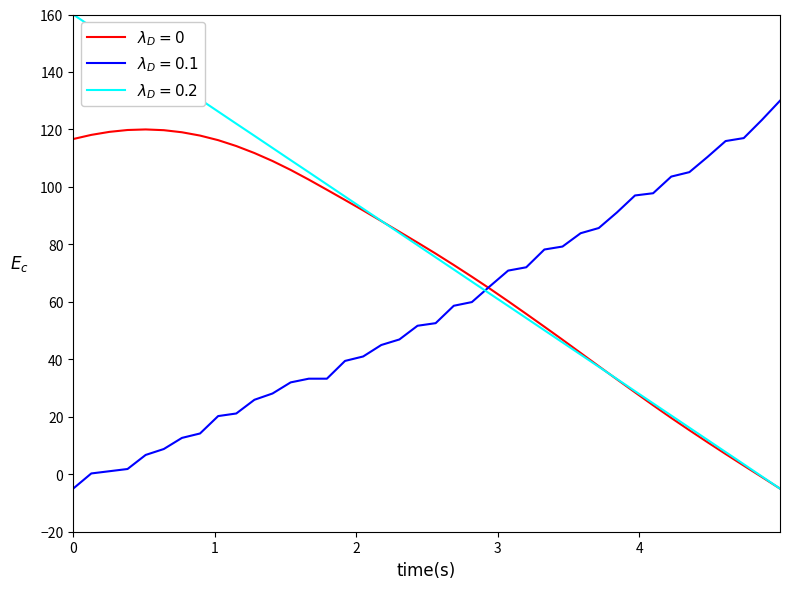

What is the greatest value displayed?

160.0